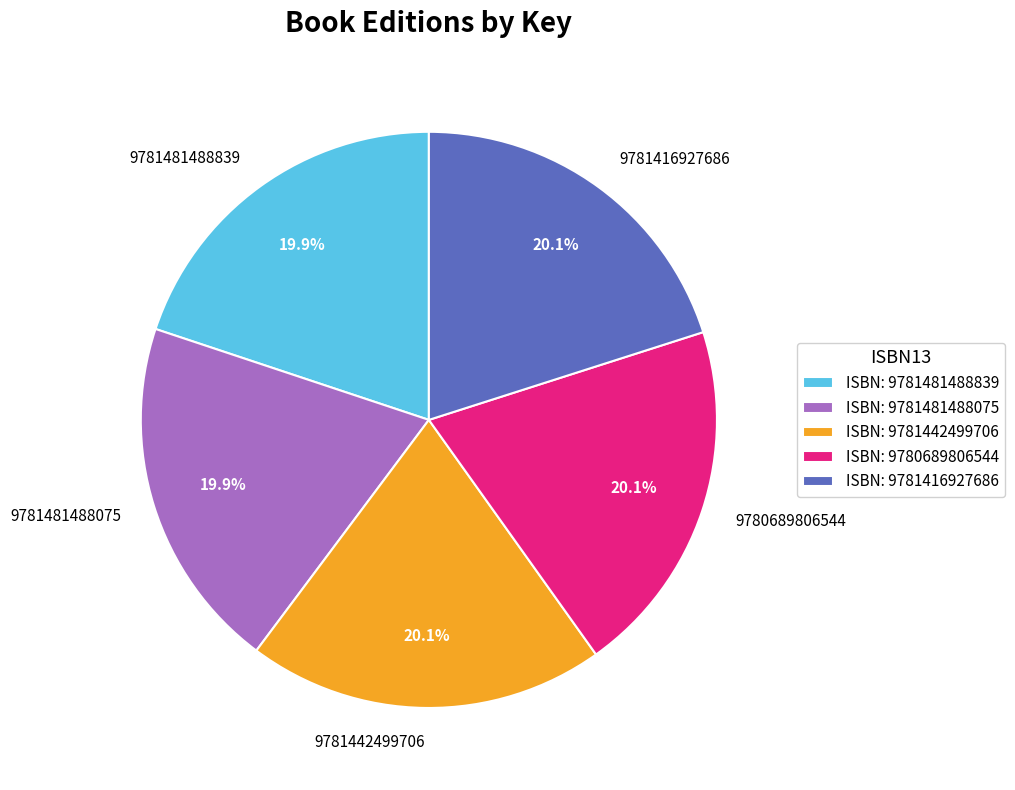

Is there a majority slice in this chart?

No